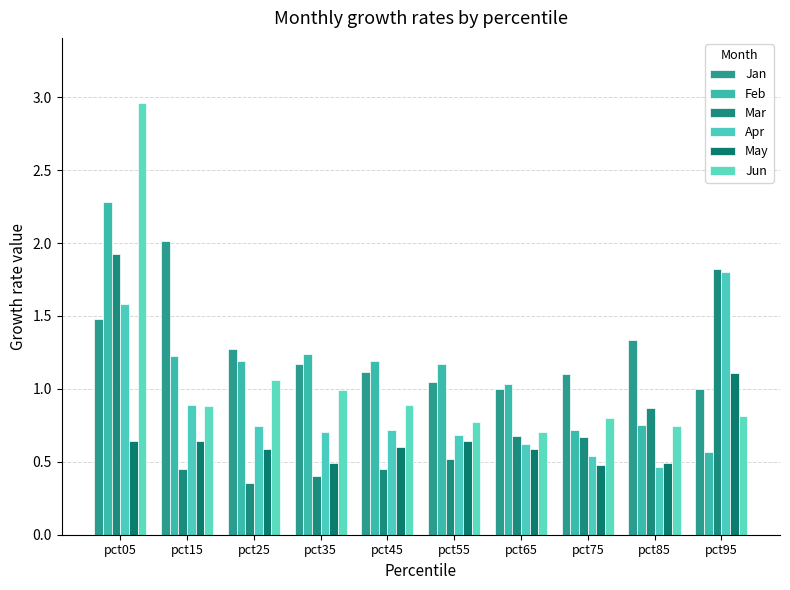

Reading left to right, extract all data points from this chart.

Jan: pct05=1.5	pct15=2.0	pct25=1.3	pct35=1.2	pct45=1.1	pct55=1.0	pct65=1.0	pct75=1.1	pct85=1.3	pct95=1.0
Feb: pct05=2.3	pct15=1.2	pct25=1.2	pct35=1.2	pct45=1.2	pct55=1.2	pct65=1.0	pct75=0.7	pct85=0.8	pct95=0.6
Mar: pct05=1.9	pct15=0.4	pct25=0.4	pct35=0.4	pct45=0.4	pct55=0.5	pct65=0.7	pct75=0.7	pct85=0.9	pct95=1.8
Apr: pct05=1.6	pct15=0.9	pct25=0.7	pct35=0.7	pct45=0.7	pct55=0.7	pct65=0.6	pct75=0.5	pct85=0.5	pct95=1.8
May: pct05=0.6	pct15=0.6	pct25=0.6	pct35=0.5	pct45=0.6	pct55=0.6	pct65=0.6	pct75=0.5	pct85=0.5	pct95=1.1
Jun: pct05=3.0	pct15=0.9	pct25=1.1	pct35=1.0	pct45=0.9	pct55=0.8	pct65=0.7	pct75=0.8	pct85=0.7	pct95=0.8